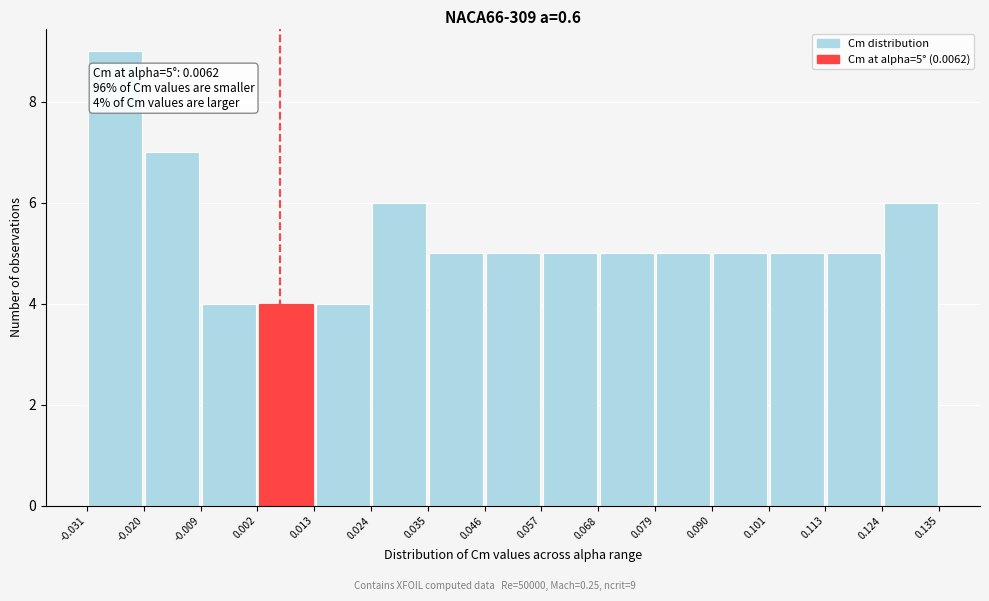

Which range on the x-axis has the tallest bar?

-0.031 to -0.020